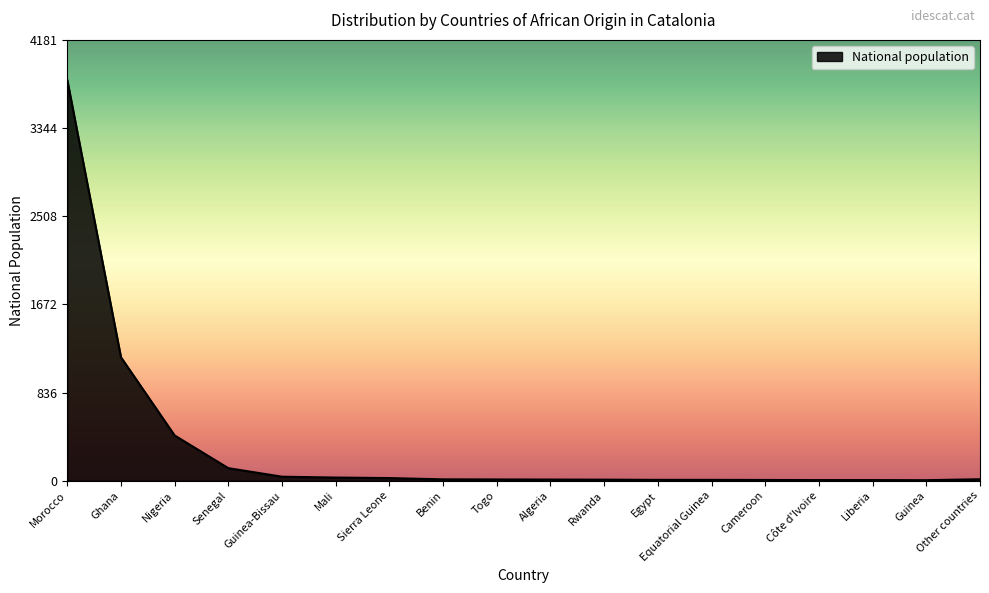

What is the smallest value displayed?

5